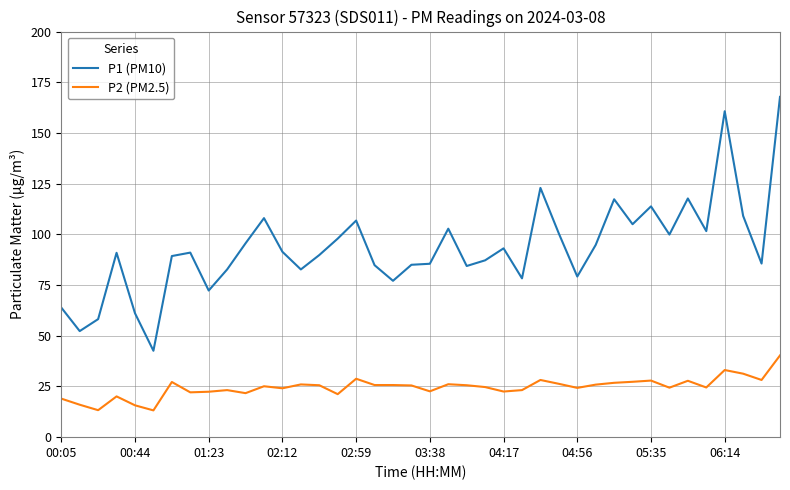

What is the lowest value of the P1 (PM10) series?

42.6